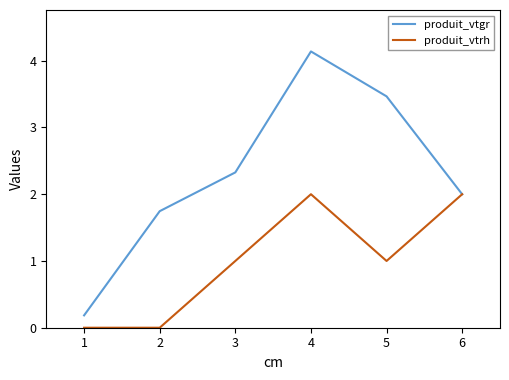

How many interior local peaks does the produit_vtrh series have?

1